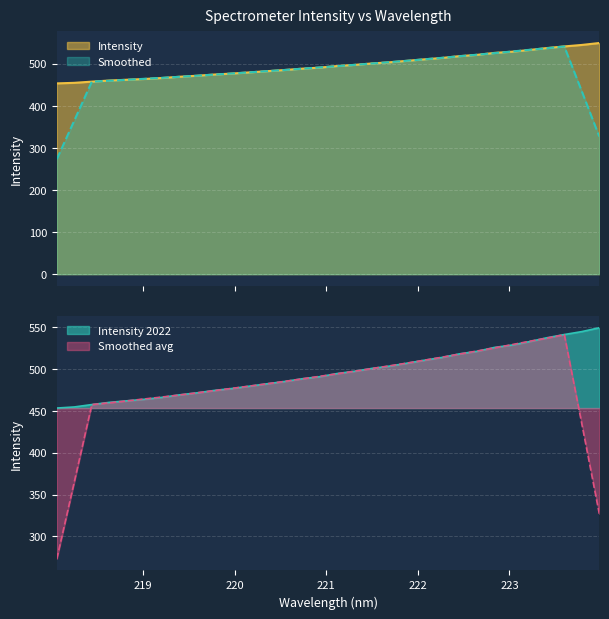

Which has a higher value, 219.3979 or 222.4538?

222.4538